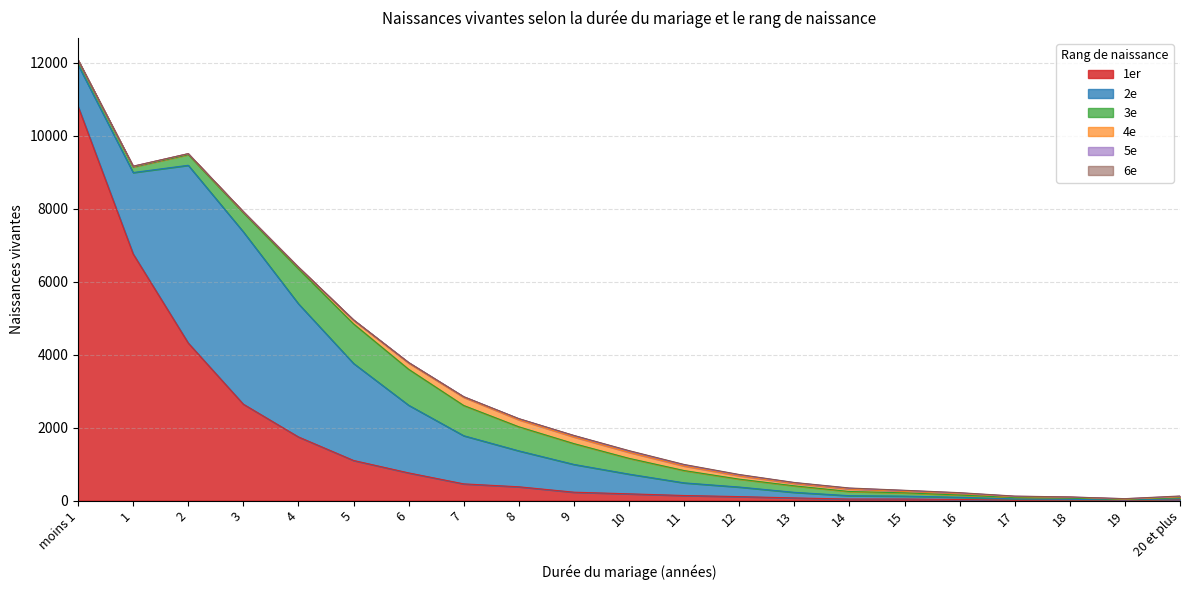

What is the value of the 2e point at the 20th from the left?

10